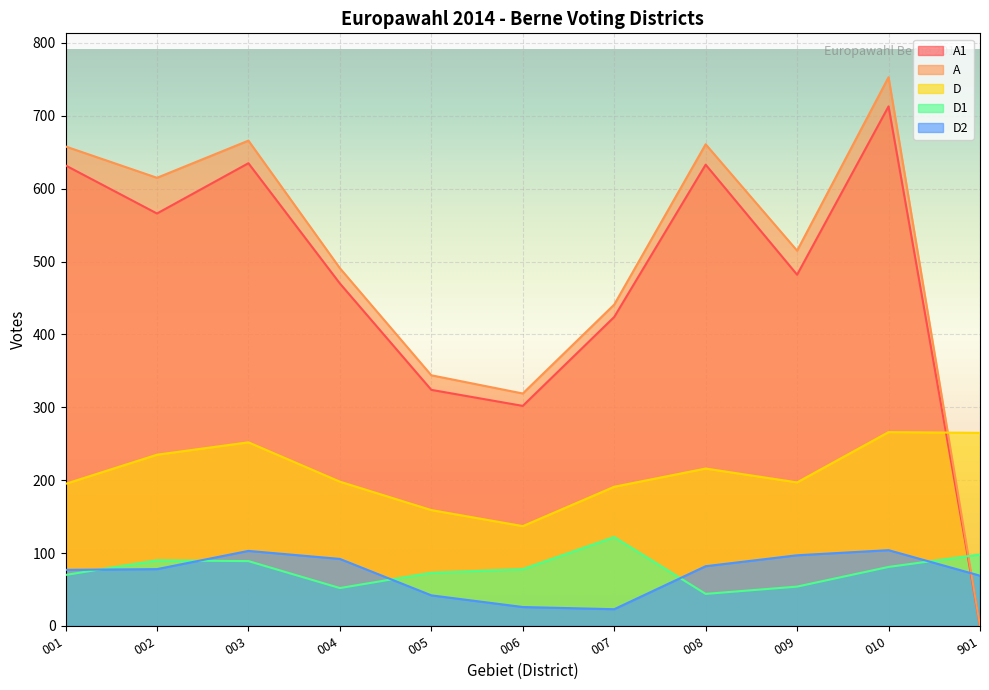

Reading left to right, list all the values displayed in this chart.

A1: 632	566	635	470	324	302	424	633	482	713	0
A: 658	615	666	491	344	319	441	661	515	753	0
D: 195	235	252	198	159	137	191	216	197	266	265
D1: 70	90	89	52	73	78	122	44	54	81	98
D2: 77	78	103	92	42	26	23	82	97	104	69